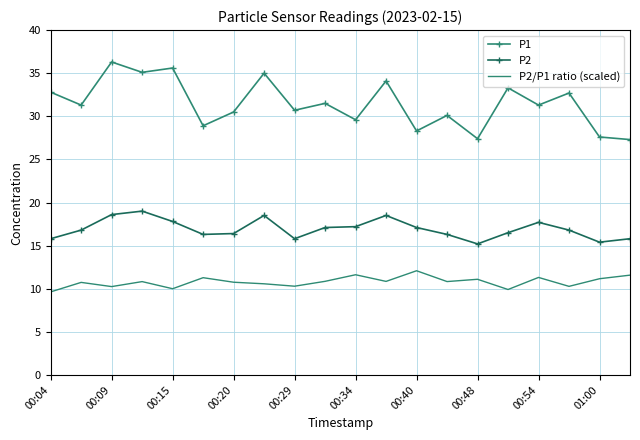

True or false: P1 and P2 cross at least once.

False